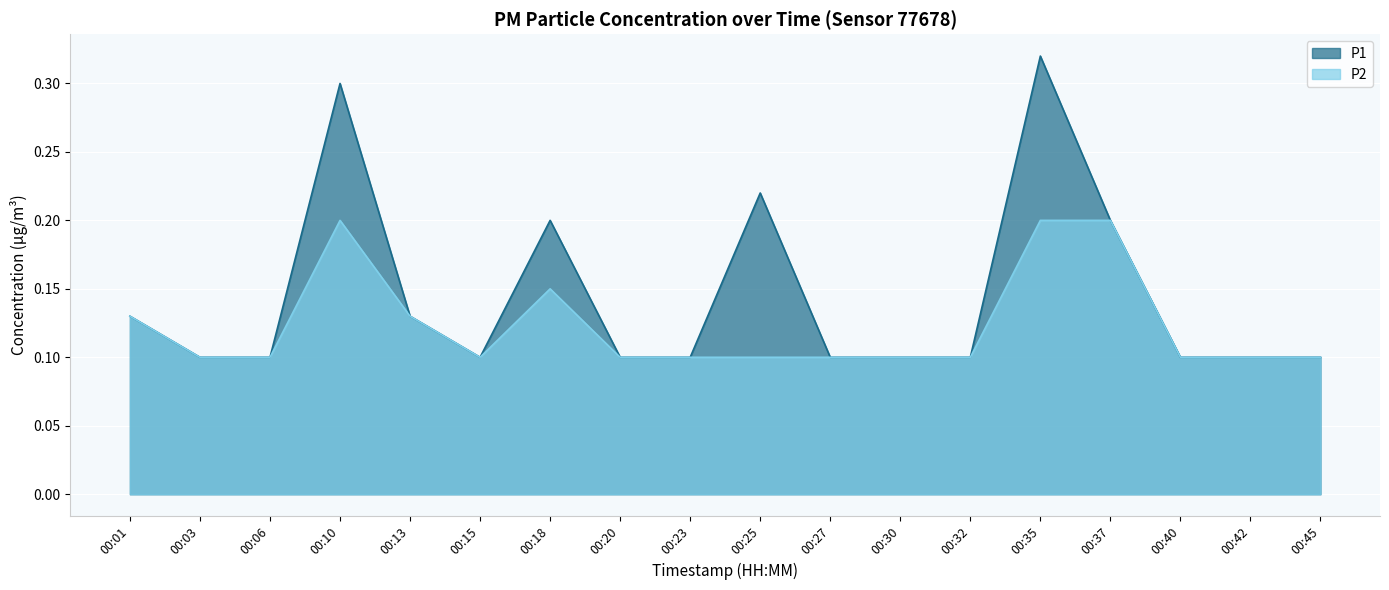

Which series has the largest total across all categories?

P1